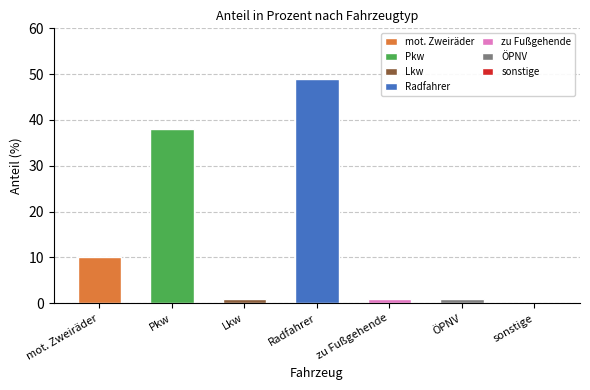

Reading left to right, extract all data points from this chart.

mot. Zweiräder=10	Pkw=38	Lkw=1	Radfahrer=49	zu Fußgehende=1	ÖPNV=1	sonstige=0